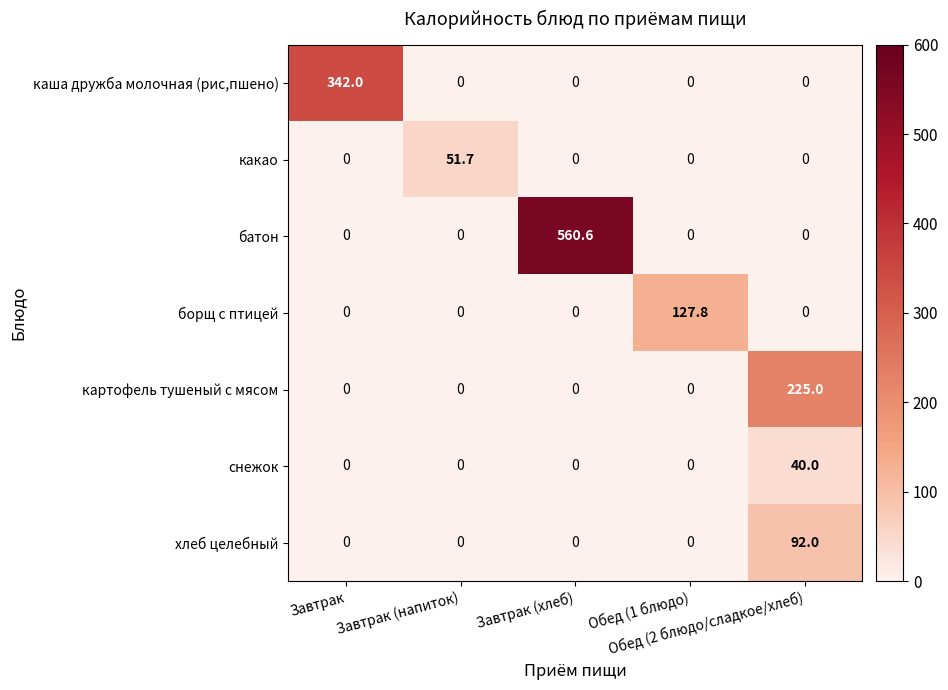

Which series has the largest total across all categories?

батон